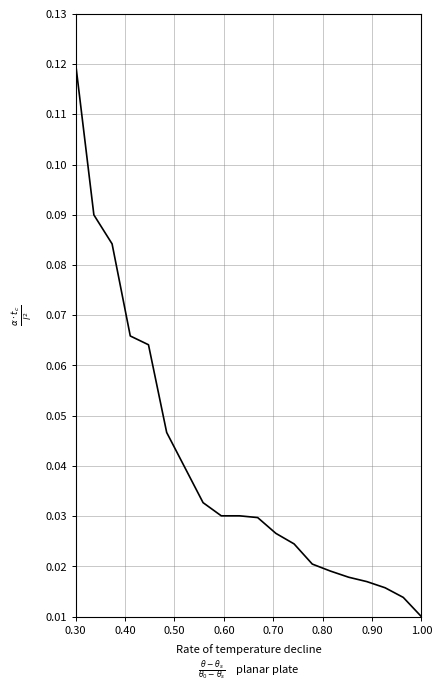

At which label is the value closest to 0?

1.00